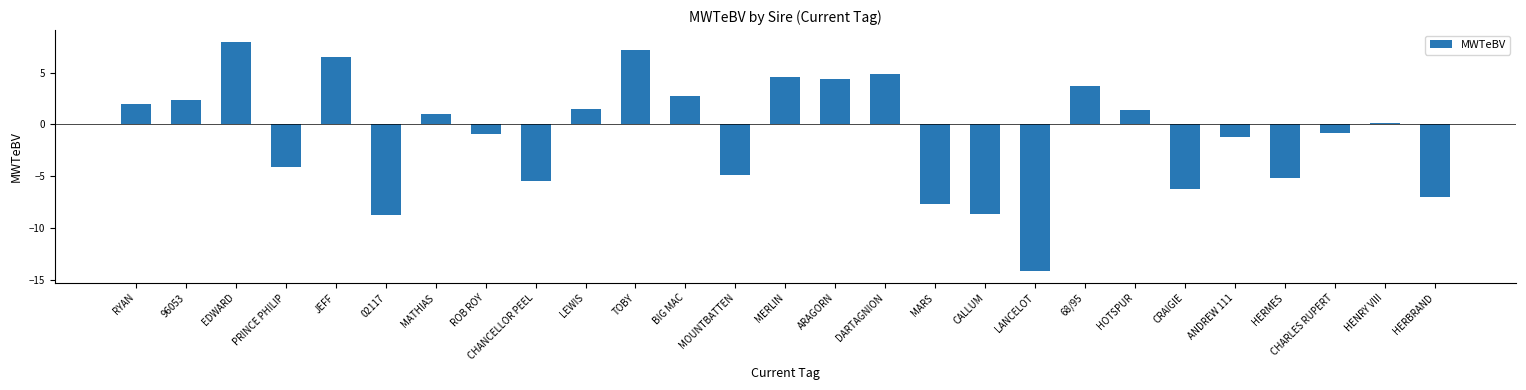

What is the difference between the maximum and second lowest values?

16.8